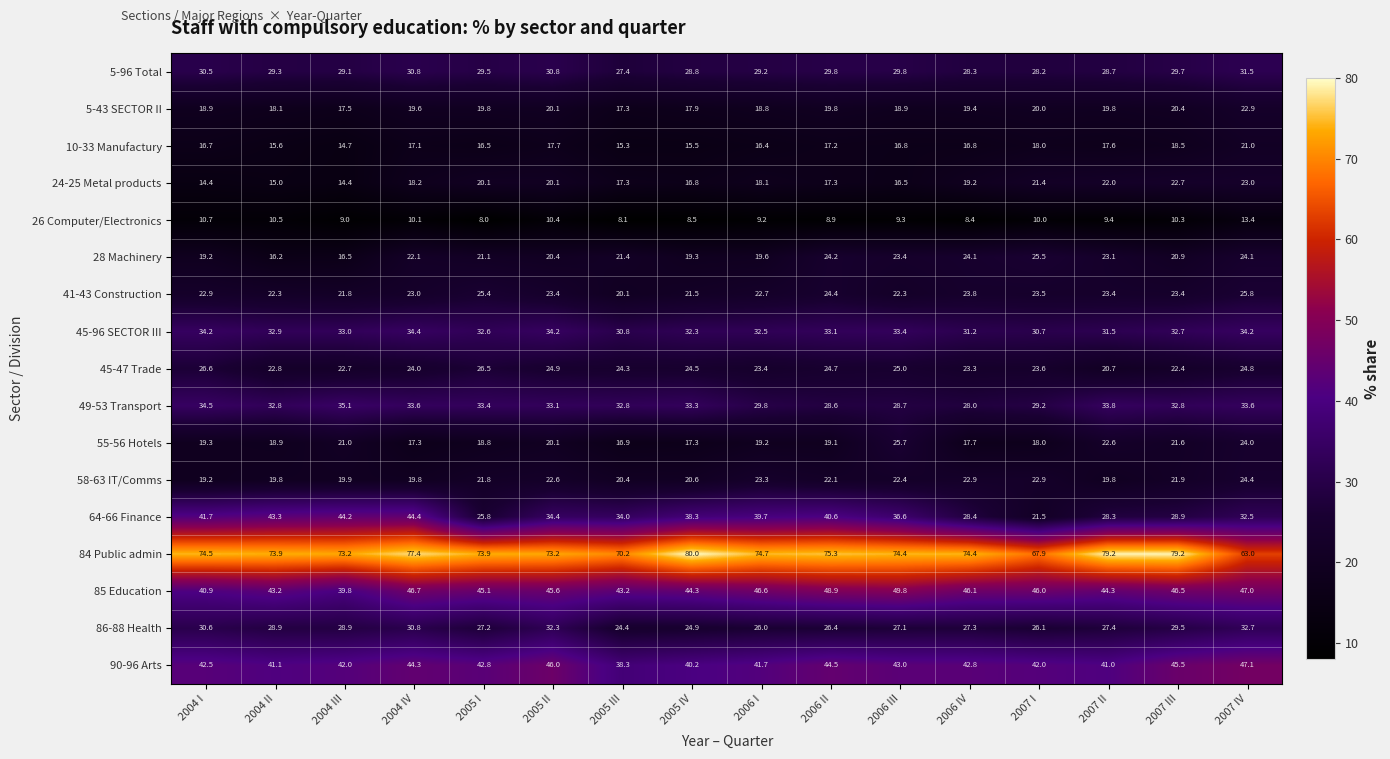

At which label does 5-43 SECTOR II first exceed 19?

2004 IV